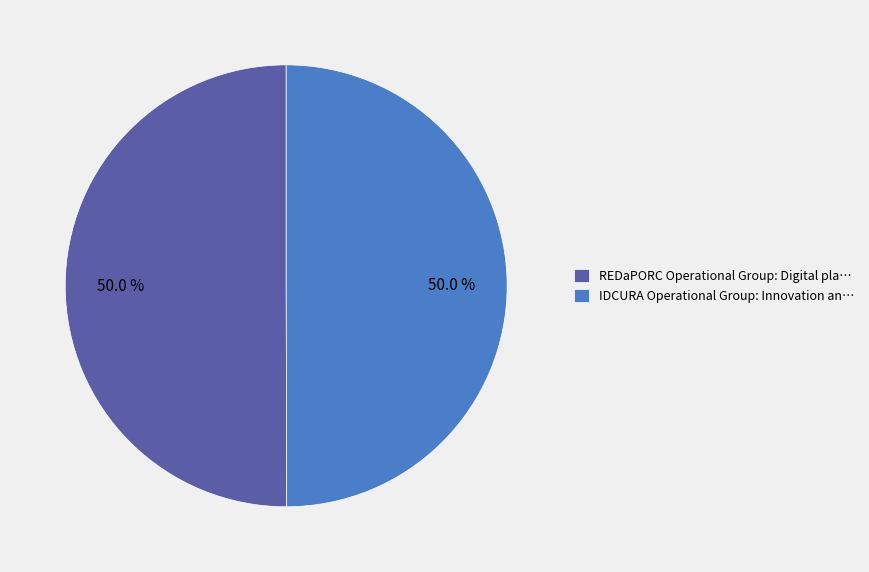

Approximately how many times larger is the value at REDaPORC Operational Group: Digital pla… compared to IDCURA Operational Group: Innovation an…?

1.0